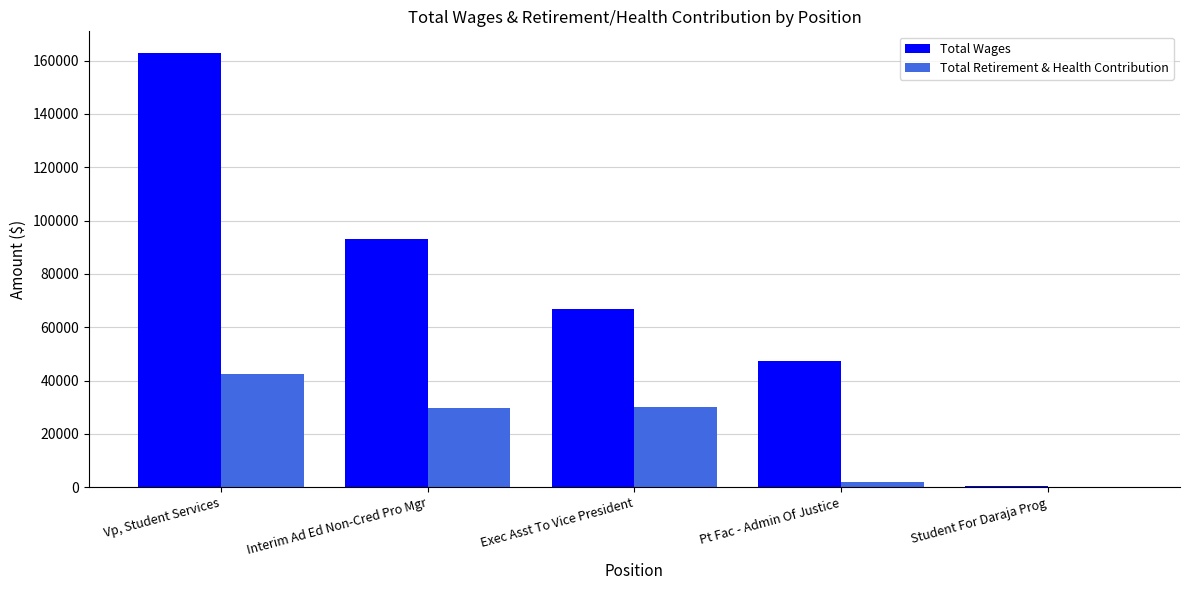

Where does the Total Retirement & Health Contribution series first go above 29668?

Vp, Student Services